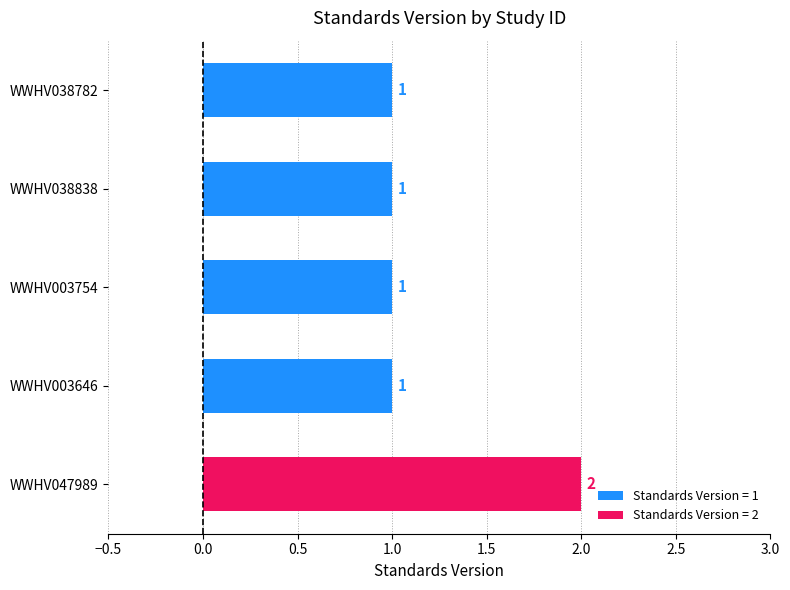

What is the change in value from WWHV038838 to WWHV047989?

+1